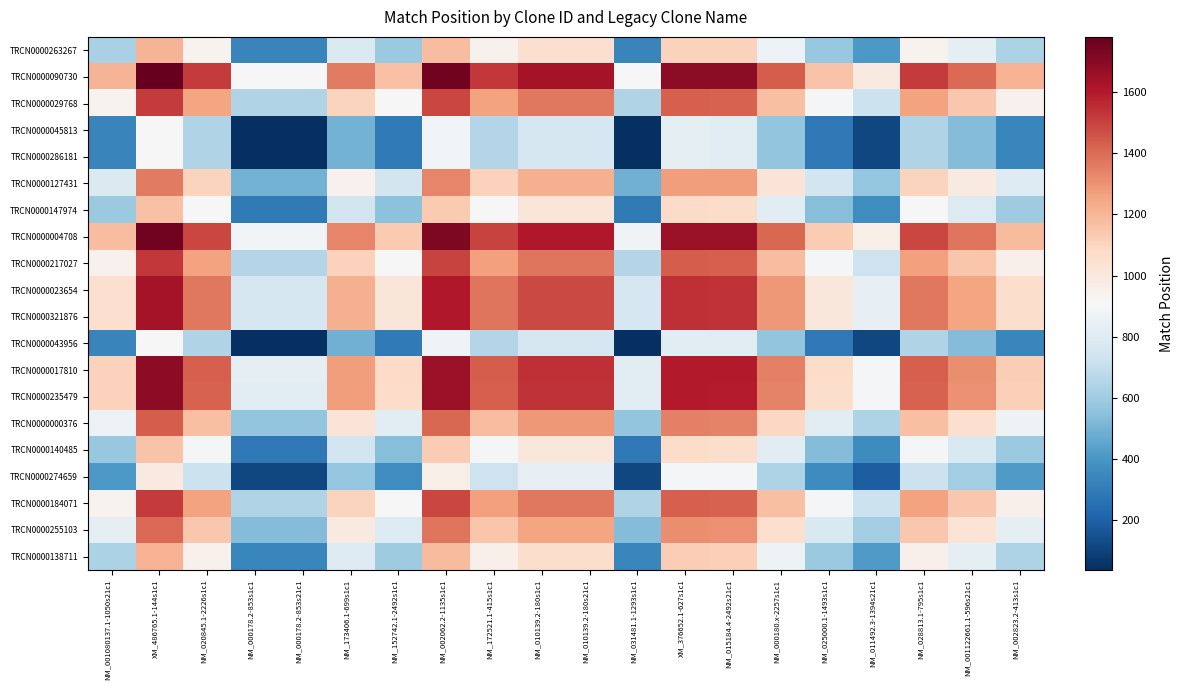

At how many categories does at least one series exceed 967?

17